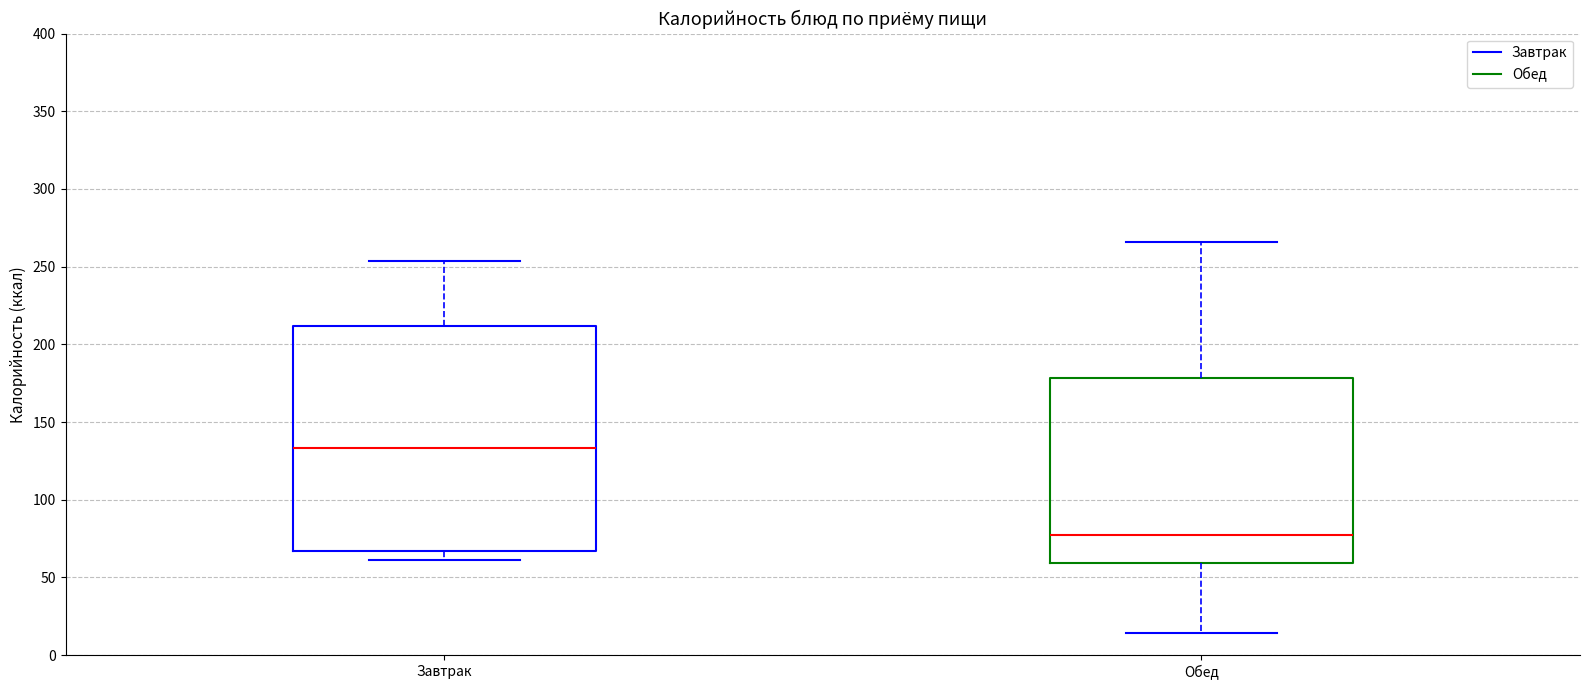

Which box's median line is the highest?

Завтрак